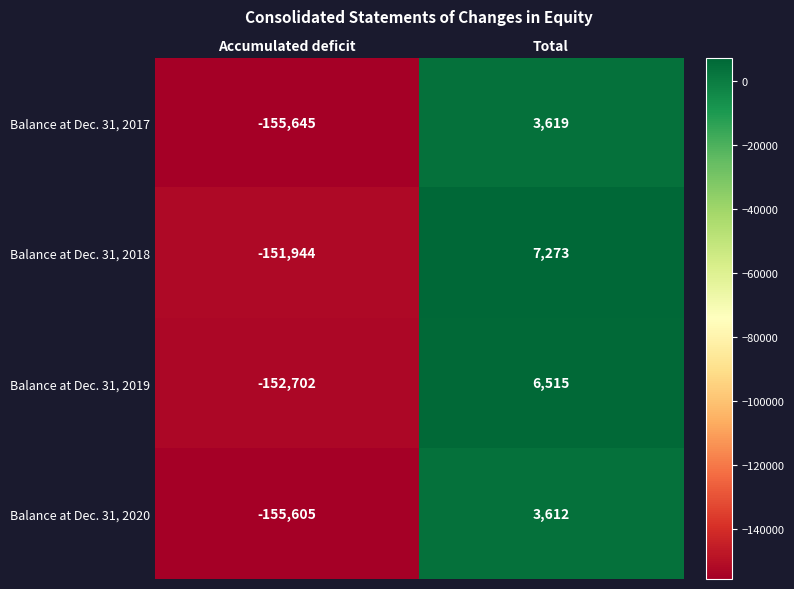

Reading left to right, extract all data points from this chart.

Balance at Dec. 31, 2017: -155645	3619
Balance at Dec. 31, 2018: -151944	7273
Balance at Dec. 31, 2019: -152702	6515
Balance at Dec. 31, 2020: -155605	3612